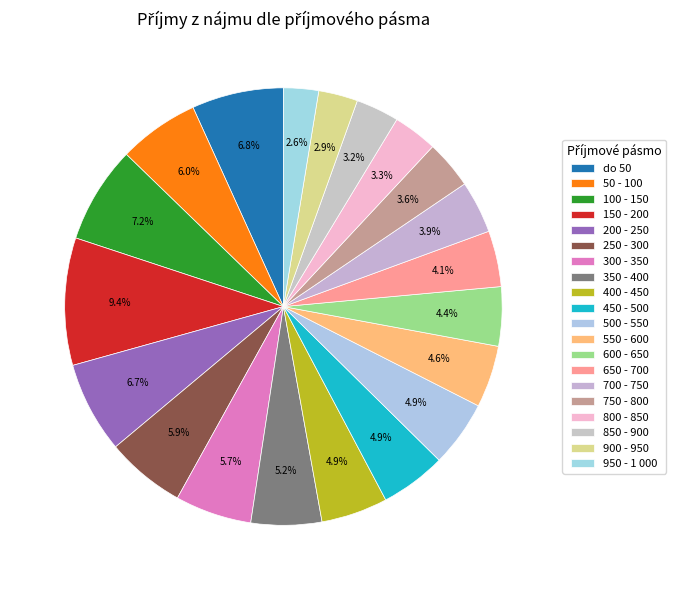

How much of the chart is everything except 950 - 1 000?

97.4%